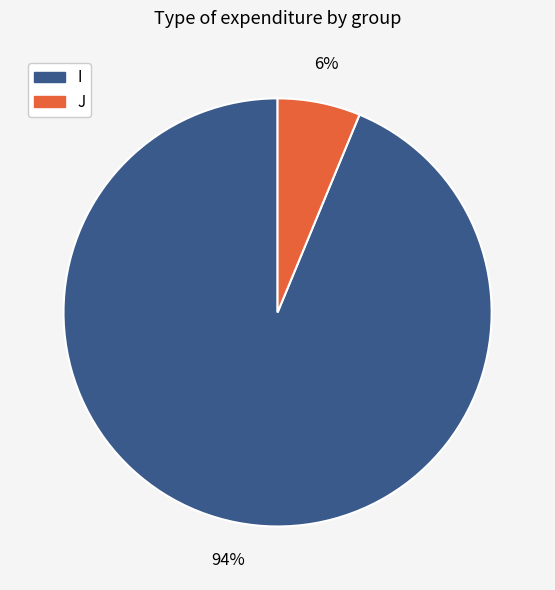

Is there any slice that represents more than half of the pie?

Yes